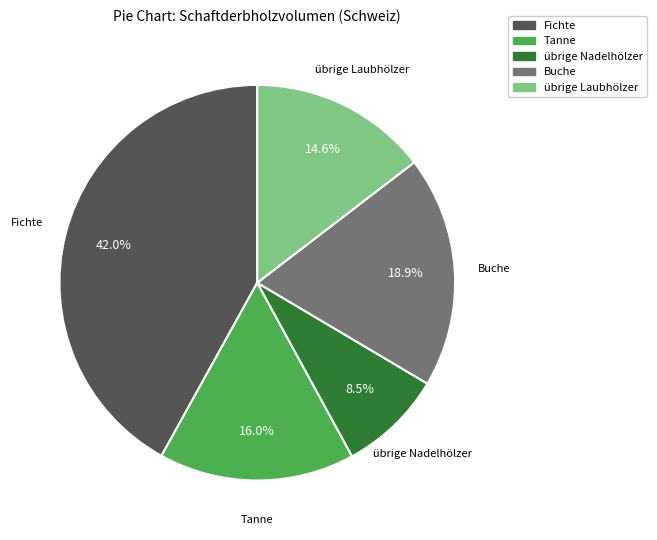

Count the number of slices in the pie.

5